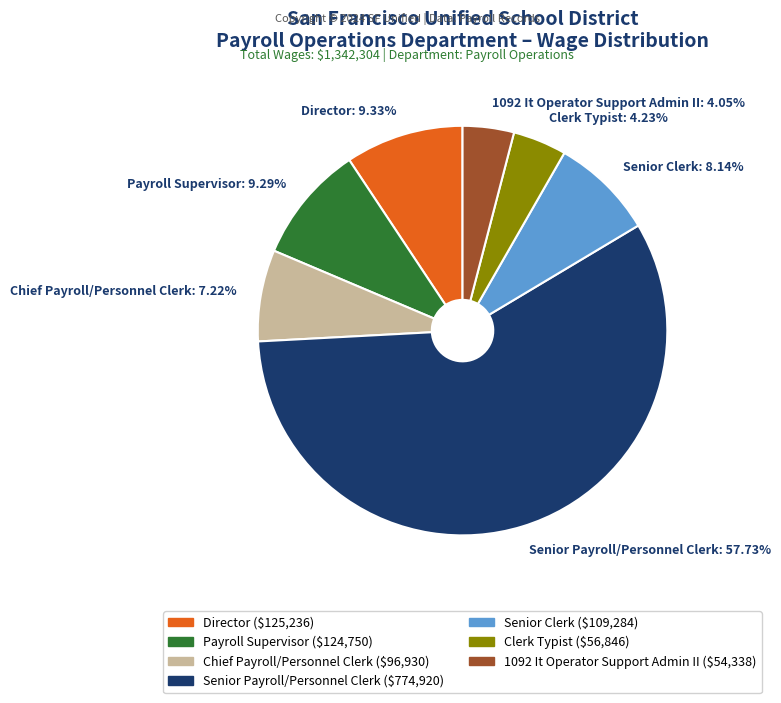

True or false: Senior Clerk accounts for 22% of the total.

False